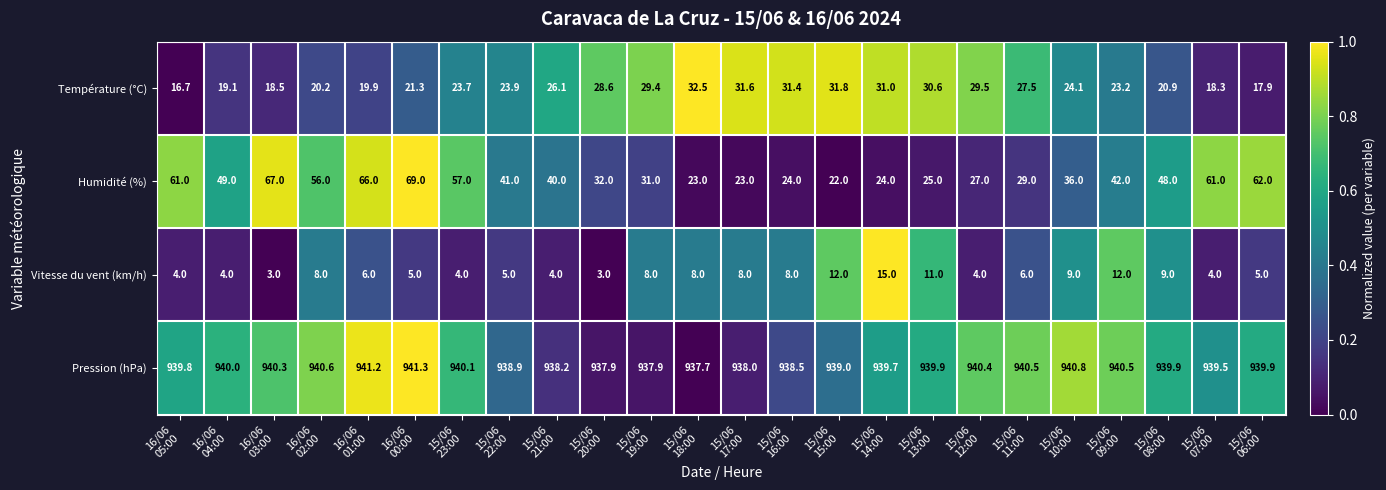

What is the highest value of the Vitesse du vent (km/h) series?

15.0